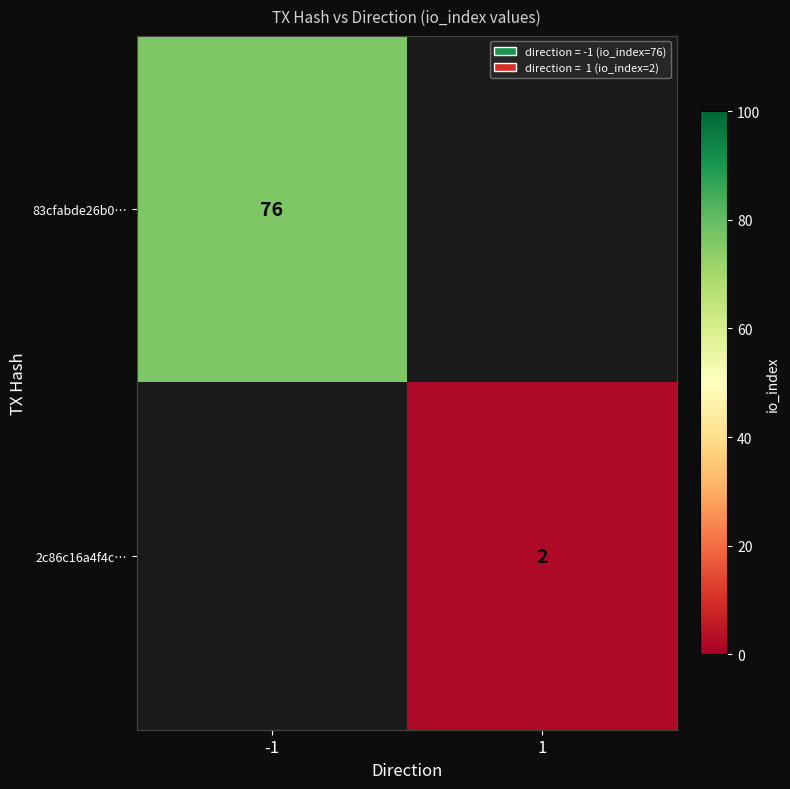

True or false: 83cfabde26b0… has a value of 43 at -1.

False